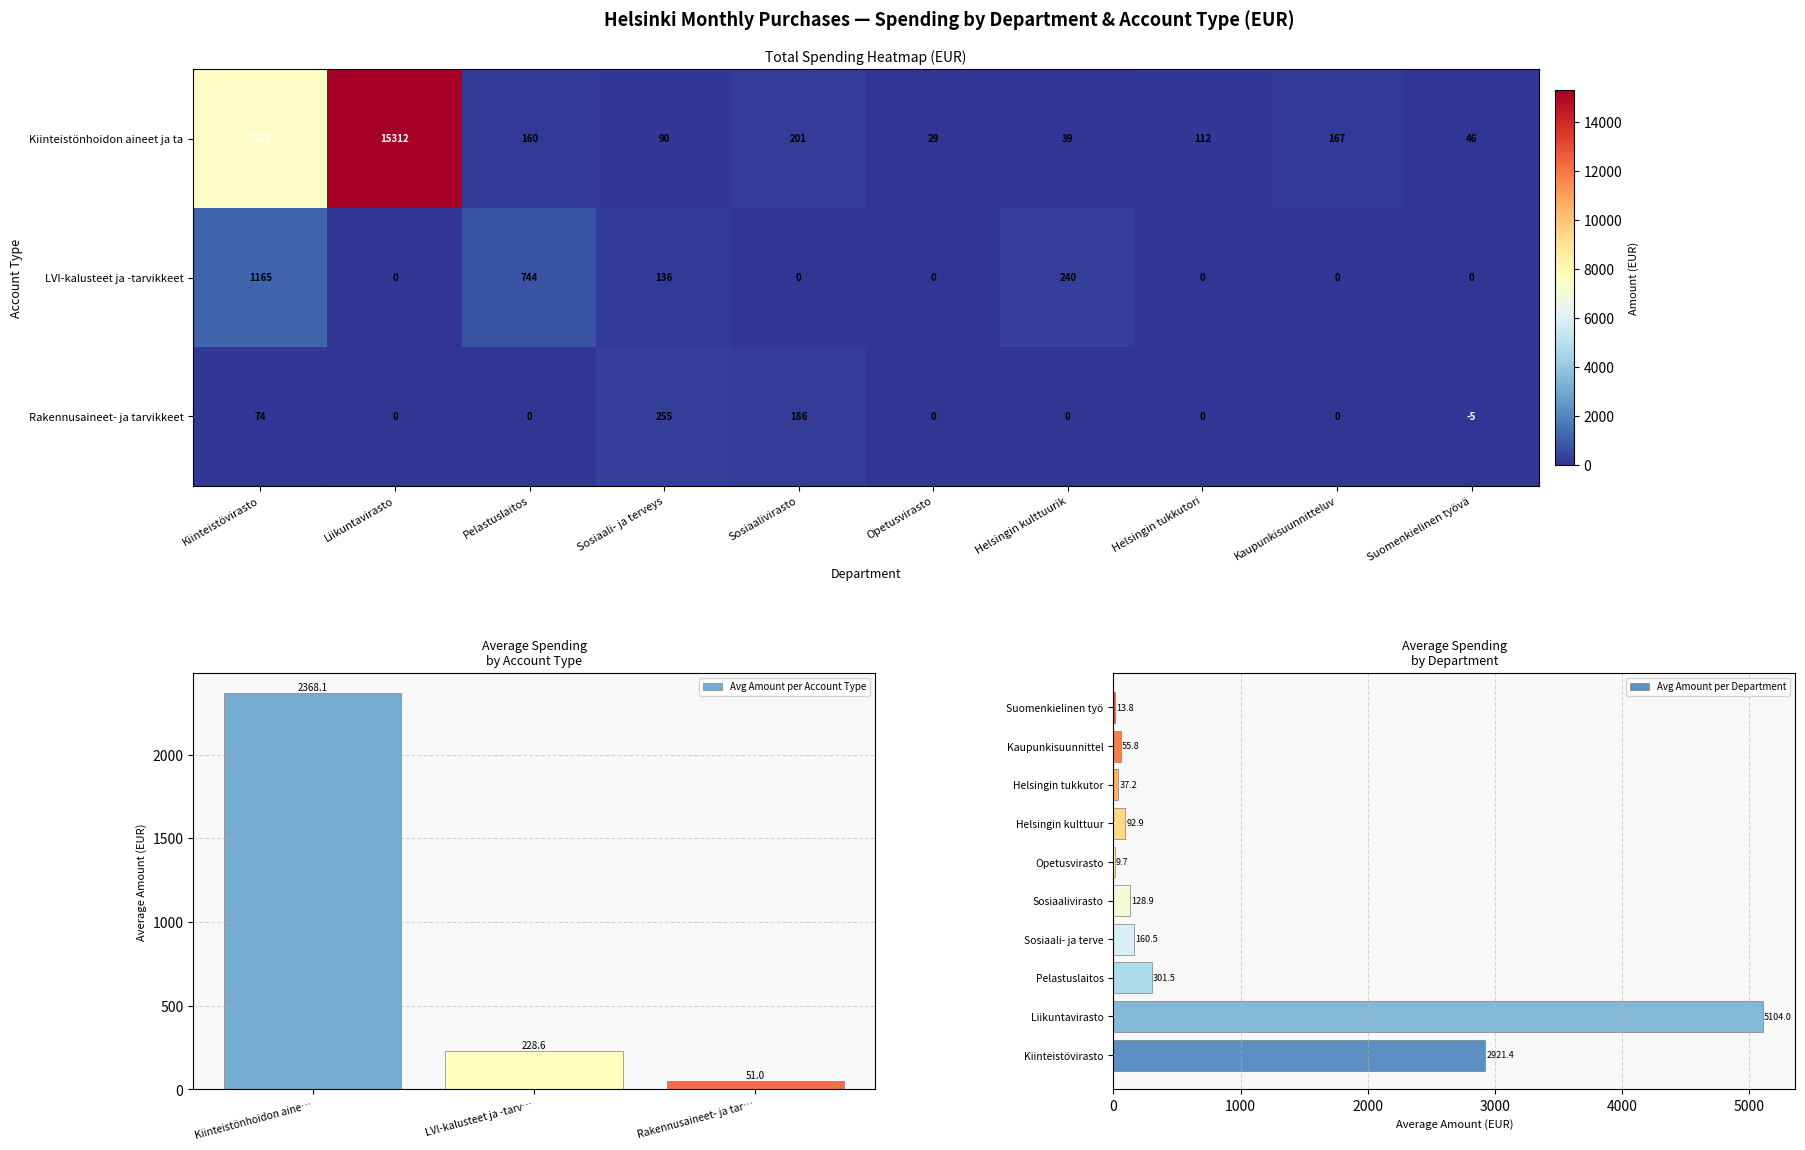

What is the difference between the maximum and second lowest values in the LVI-kalusteet ja -tarvikkeet series?

1165